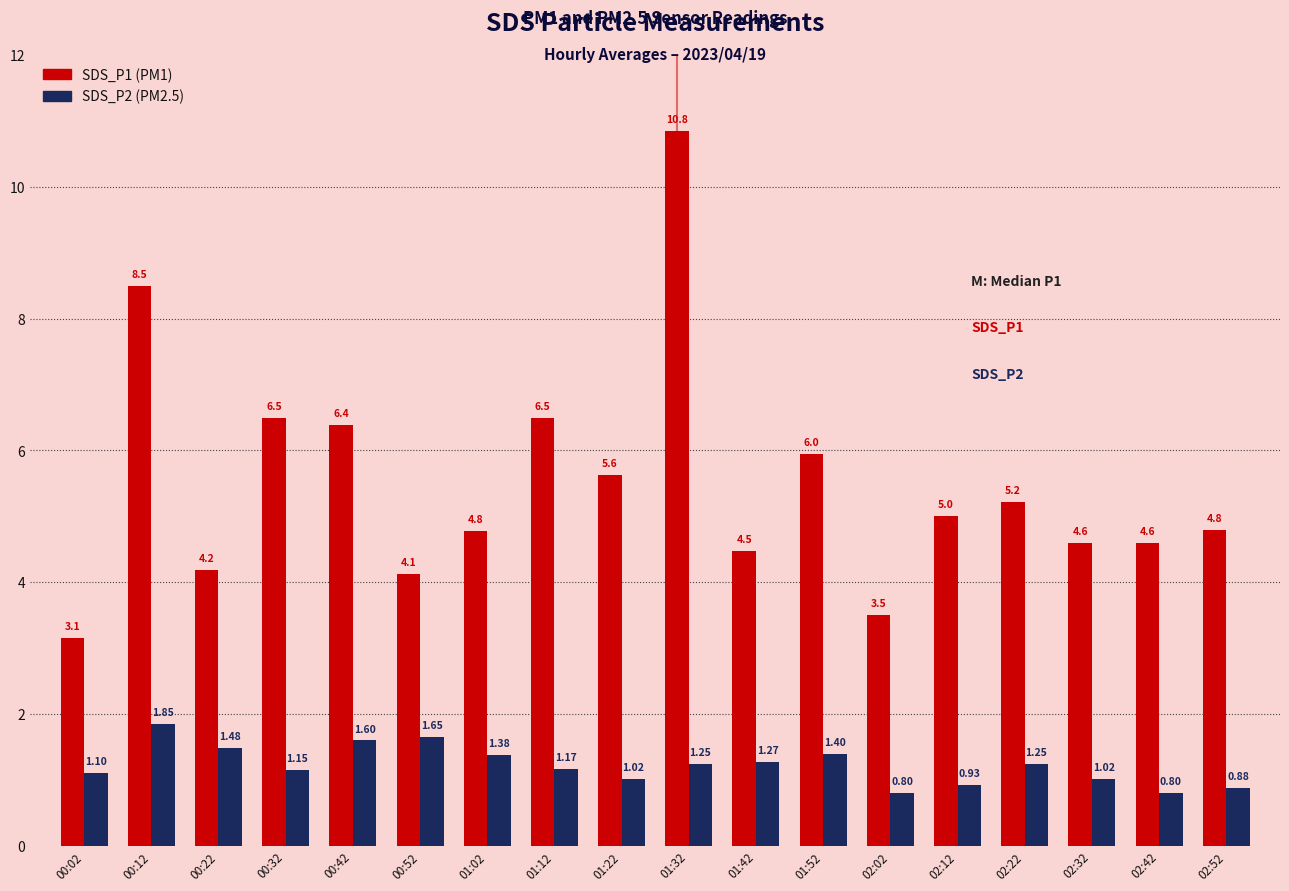

What is the total value across all series at 02:32?

5.6